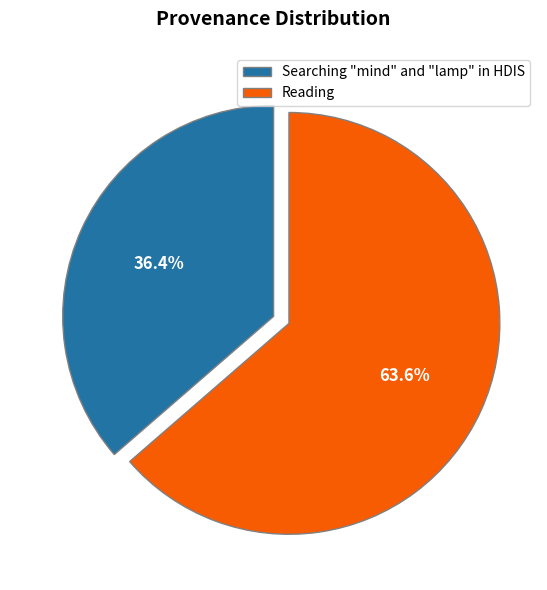

To the nearest percent, what portion does Reading represent?

64%